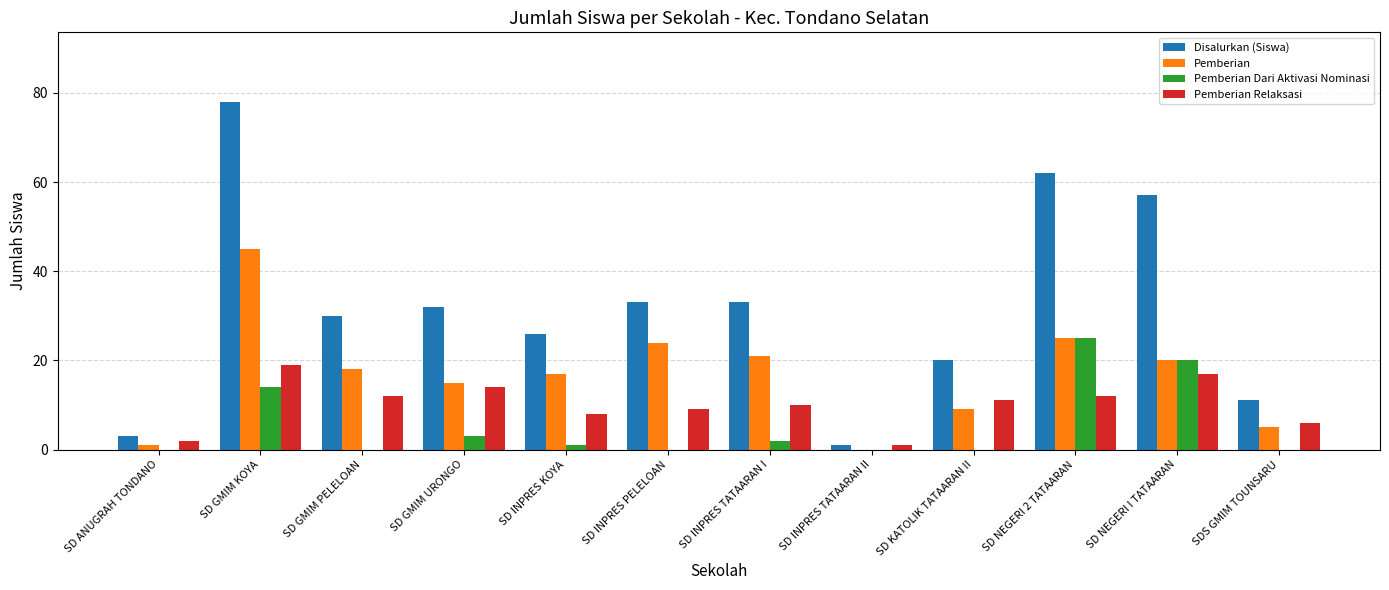

At which category is the sum across all series the highest?

SD GMIM KOYA